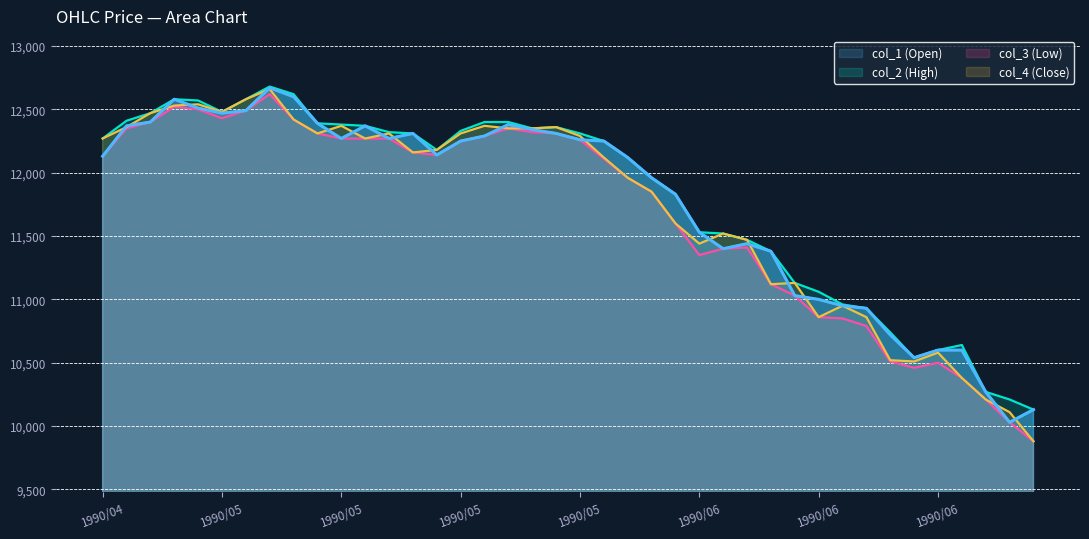

What is the difference between the second highest and minimum values in the col_4 (Close) series?

2700